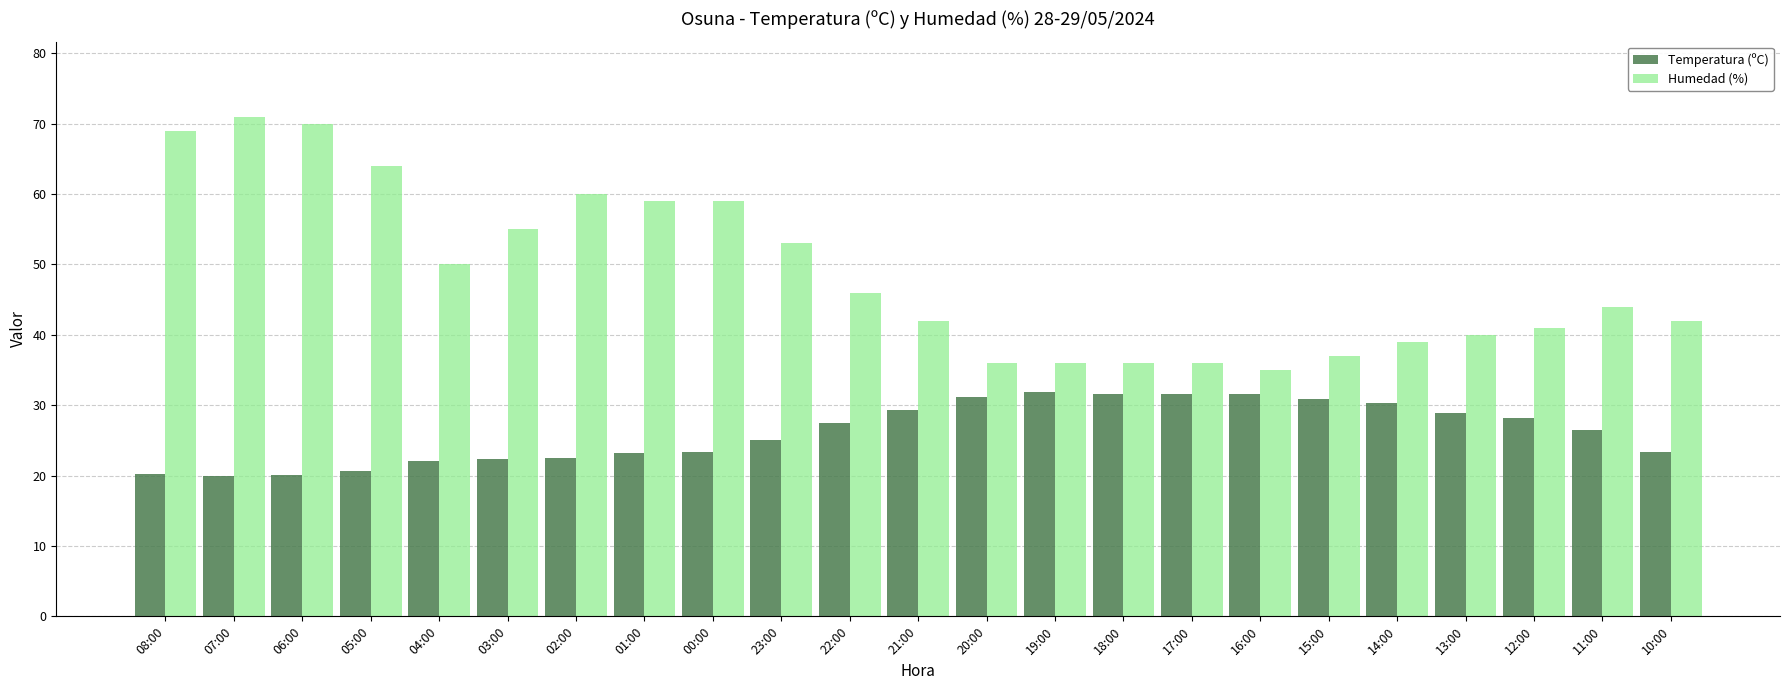

What are all the series names shown in the legend?

Temperatura (ºC), Humedad (%)